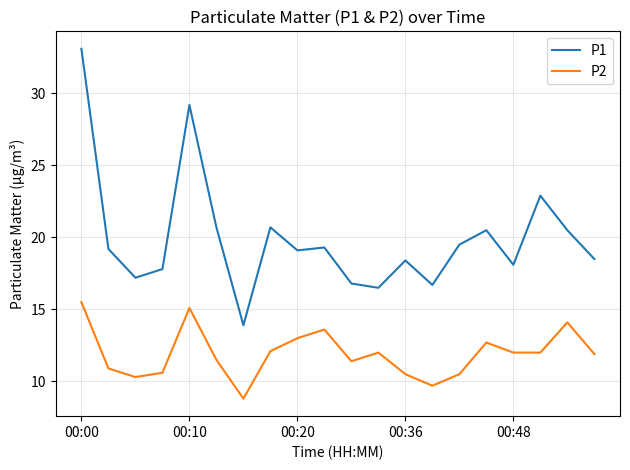

Does the chart display data point markers on the line(s)?

No